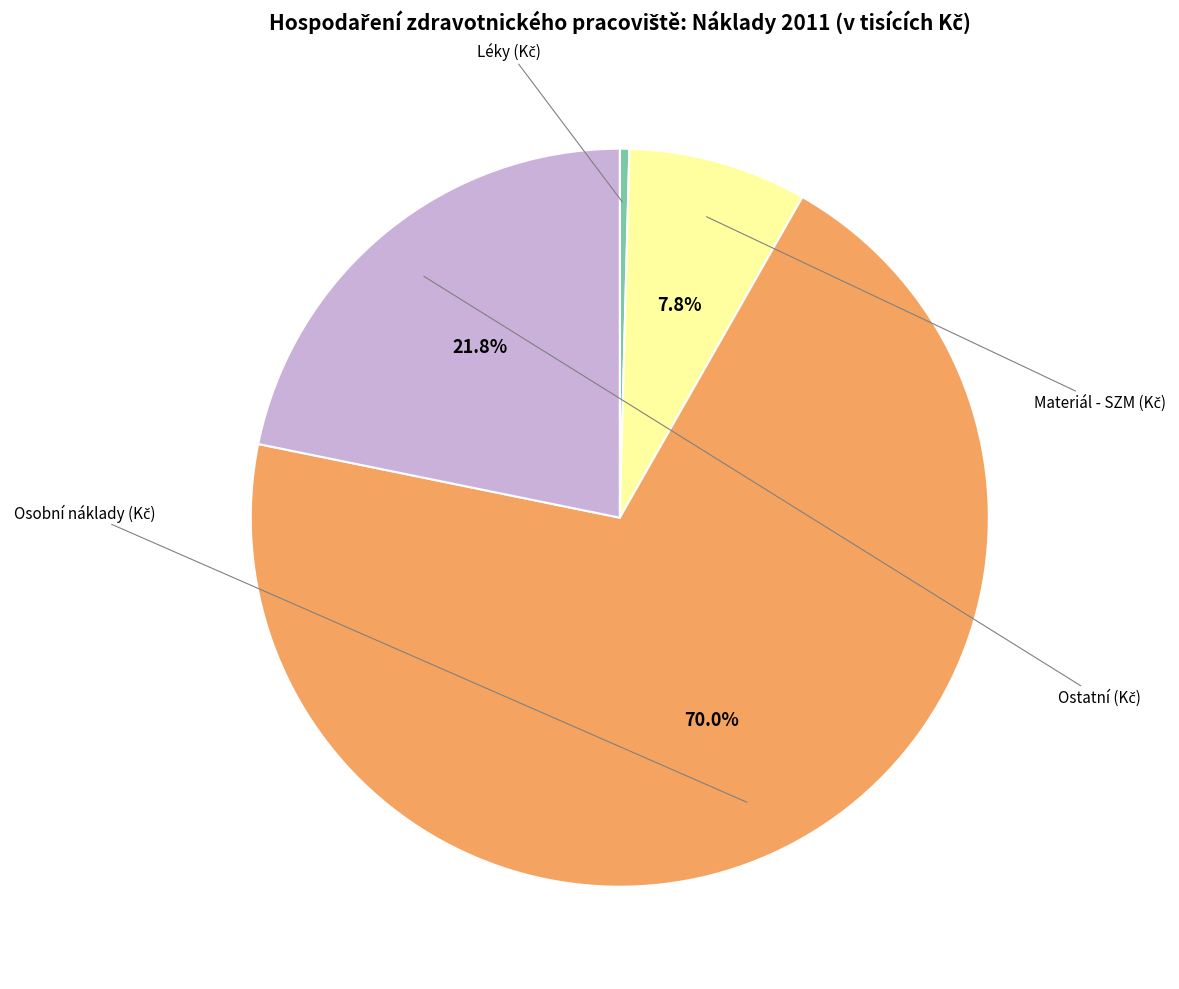

Is there a majority slice in this chart?

Yes